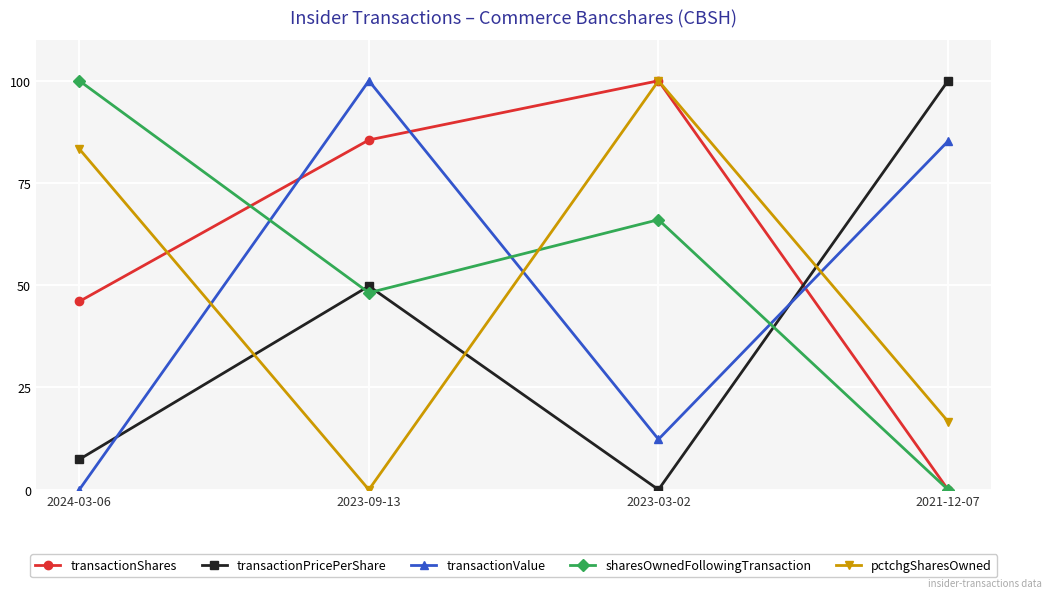

What is the difference between the pctchgSharesOwned values at 2021-12-07 and 2024-03-06?

66.7